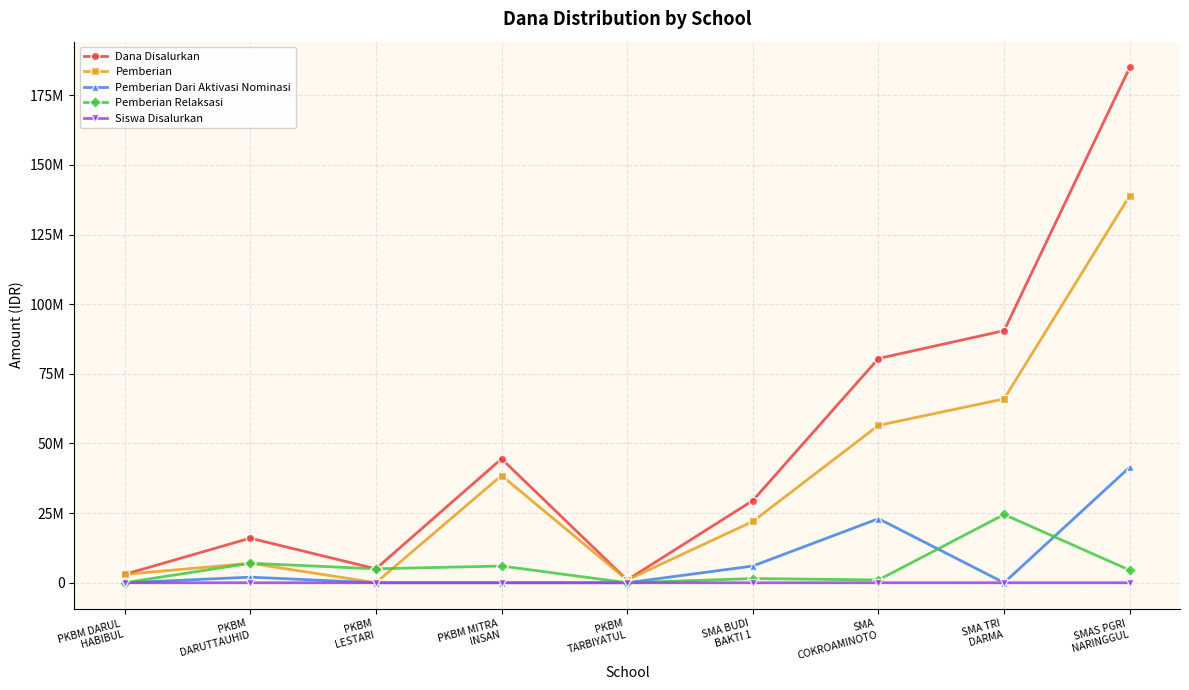

What are all the series names shown in the legend?

Dana Disalurkan, Pemberian, Pemberian Dari Aktivasi Nominasi, Pemberian Relaksasi, Siswa Disalurkan